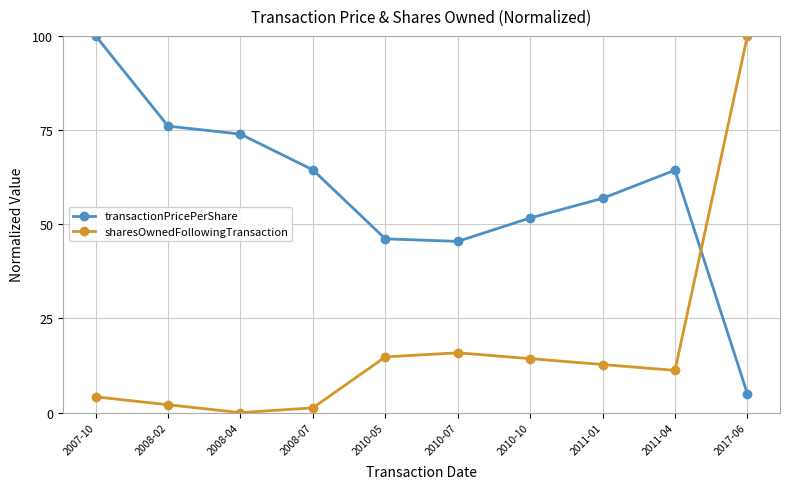

At which category does the chart reach its minimum across all series?

2008-04